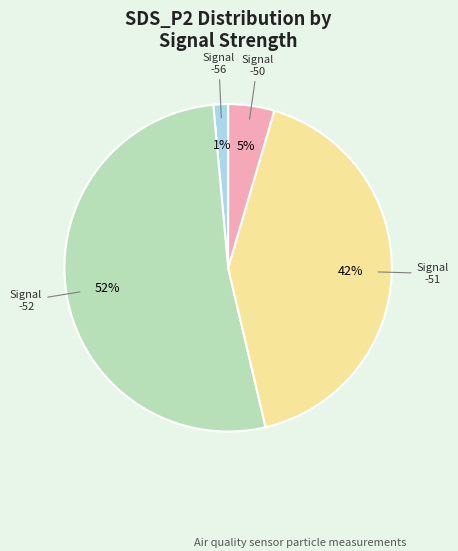

To the nearest percent, what is the average slice percentage?

25%